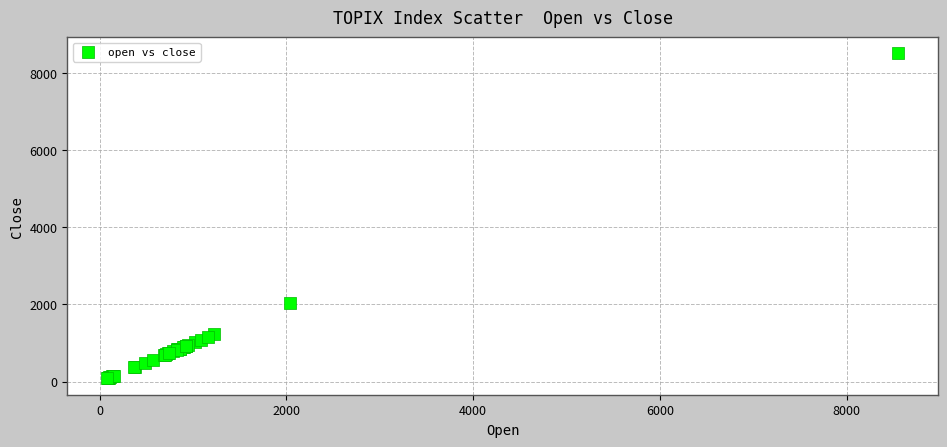

What Y value in the scatter plot is closest to 4296?

2036.4